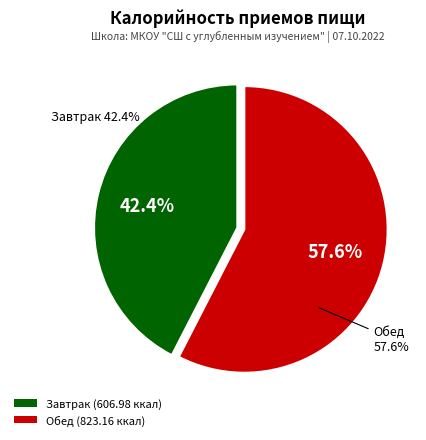

True or false: Завтрак accounts for 32% of the total.

False